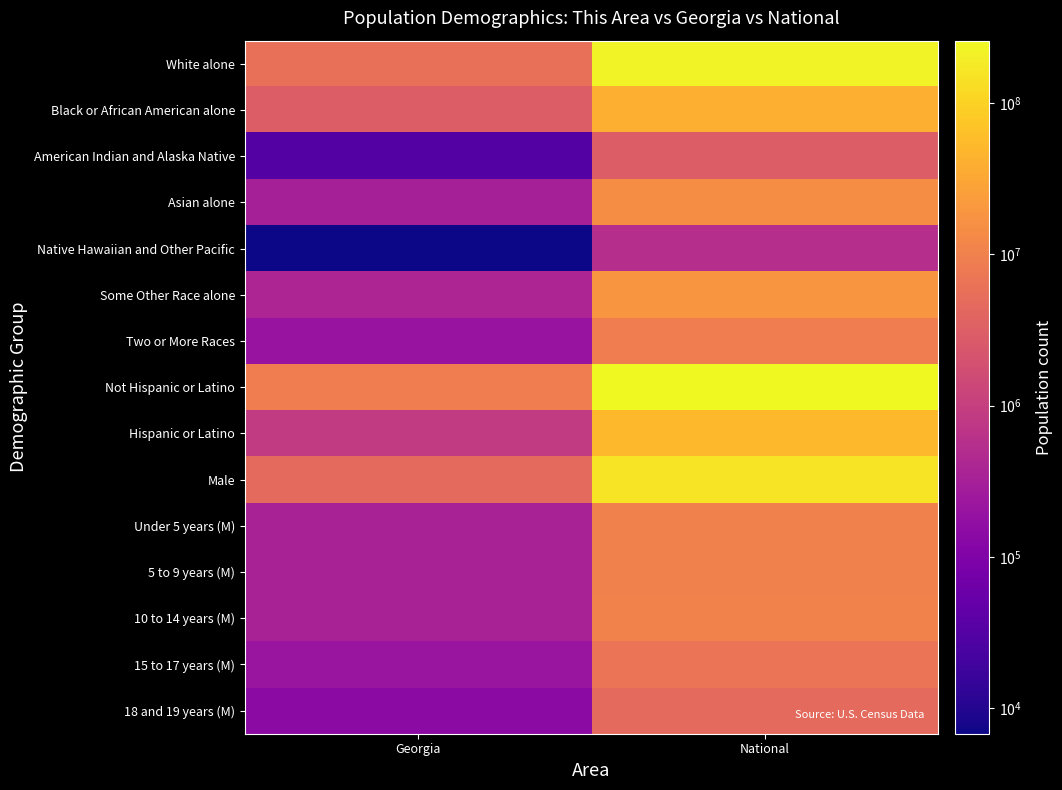

List the series in order of their peak value, highest first.

Not Hispanic or Latino, White alone, Male, Hispanic or Latino, Black or African American alone, Some Other Race alone, Asian alone, 10 to 14 years (M), 5 to 9 years (M), Under 5 years (M), Two or More Races, 15 to 17 years (M), 18 and 19 years (M), American Indian and Alaska Native, Native Hawaiian and Other Pacific